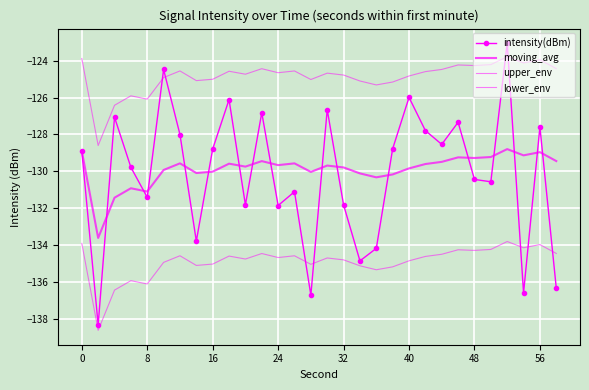

What is the difference between the second highest and minimum values in the intensity(dBm) series?

13.8